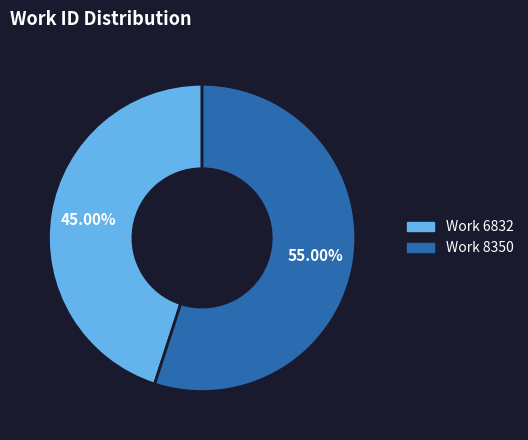

Which category has the biggest portion of the pie?

Work 8350